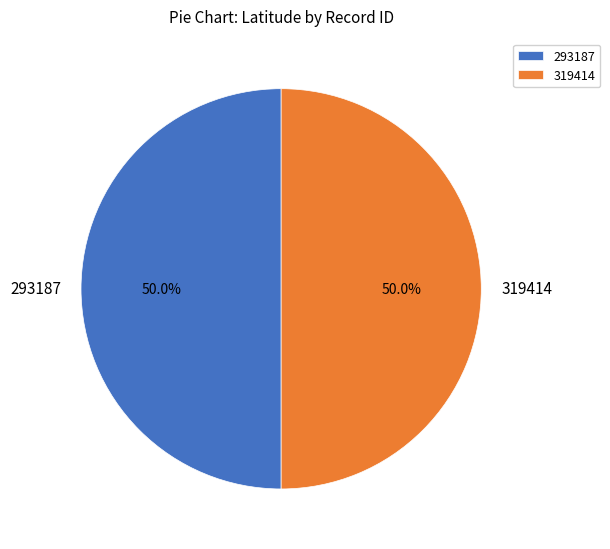

Combined, do 293187 and 319414 account for over 50%?

Yes